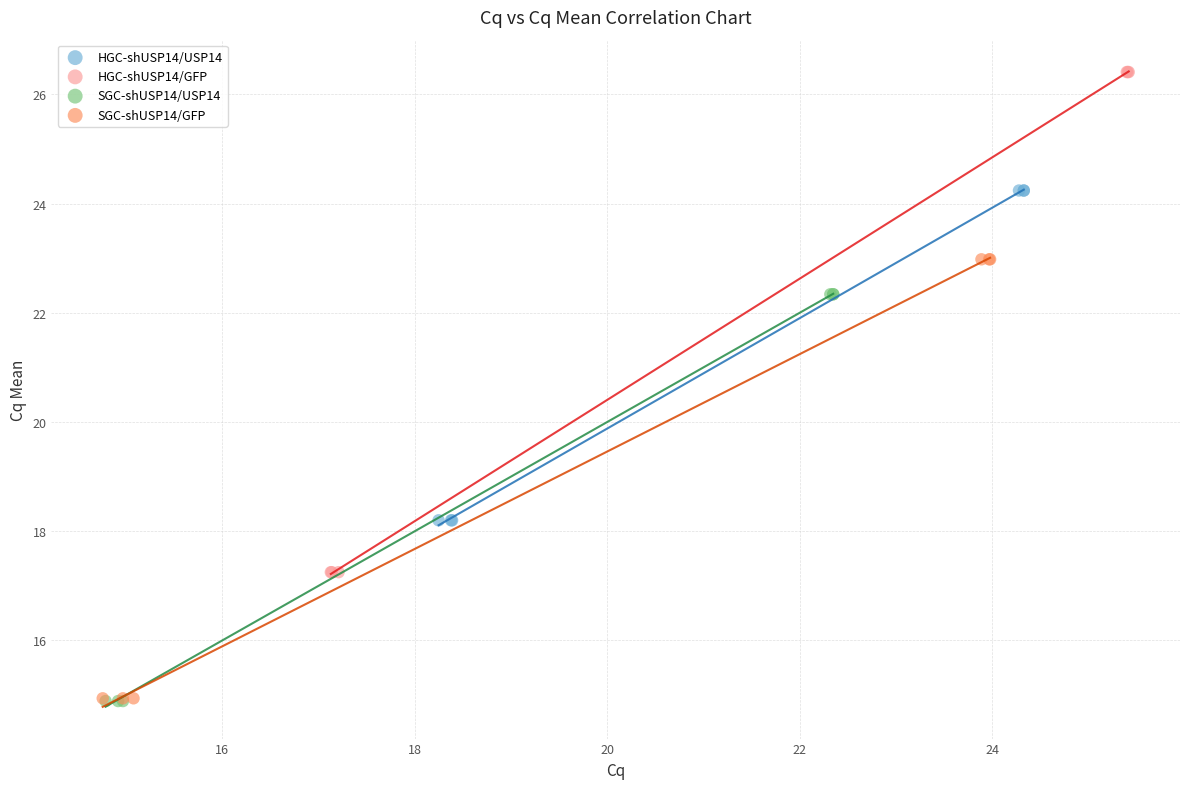

Which series reaches the maximum Y coordinate?

HGC-shUSP14/GFP